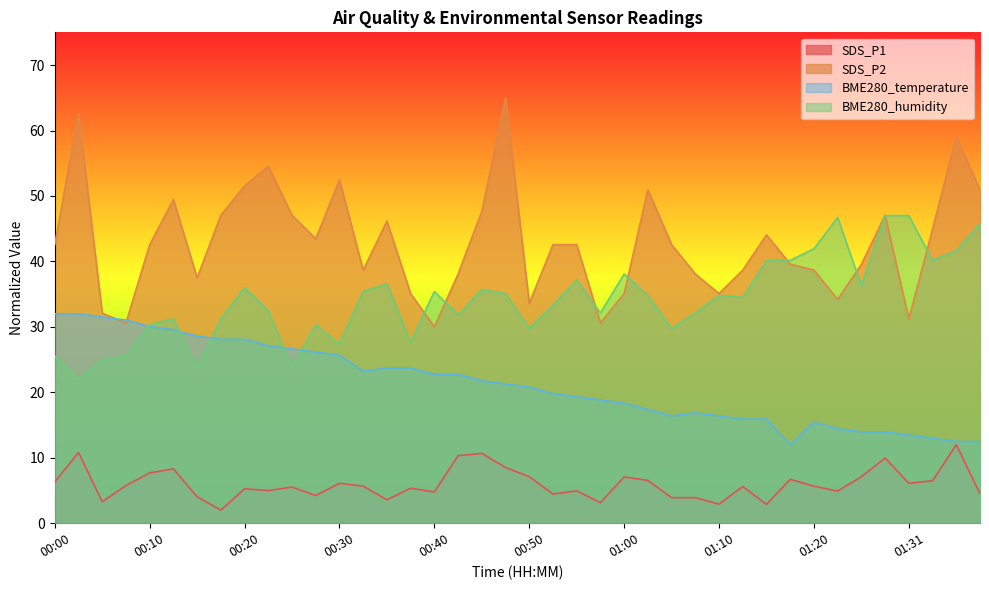

The SDS_P1 series shows 2.1 at 01:33. True or false?

False